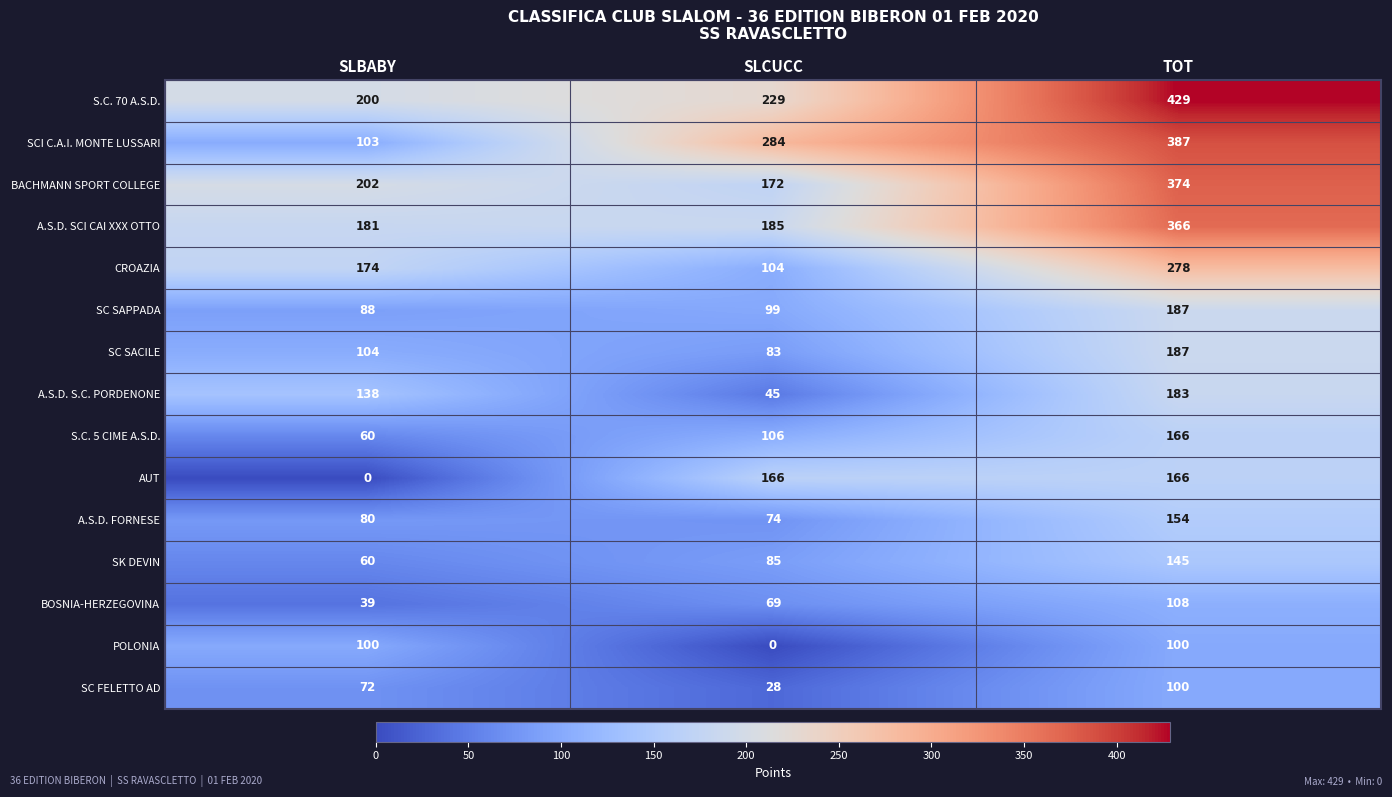

The value of SC SAPPADA at SLBABY is 88. True or false?

True